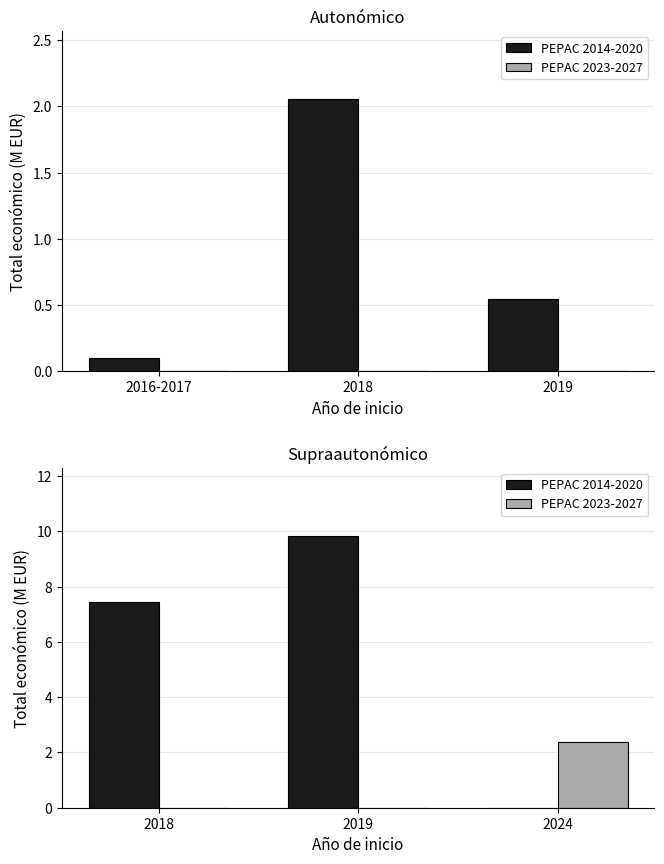

How many values in the PEPAC 2014-2020 series exceed 7?

2